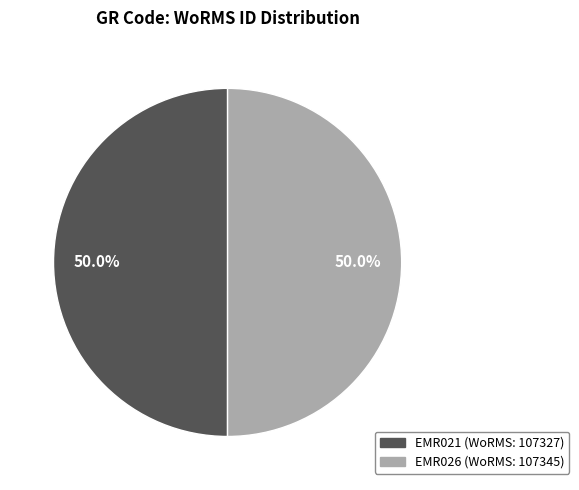

What is the ratio of the value at EMR021 to the value at EMR026?

1.0